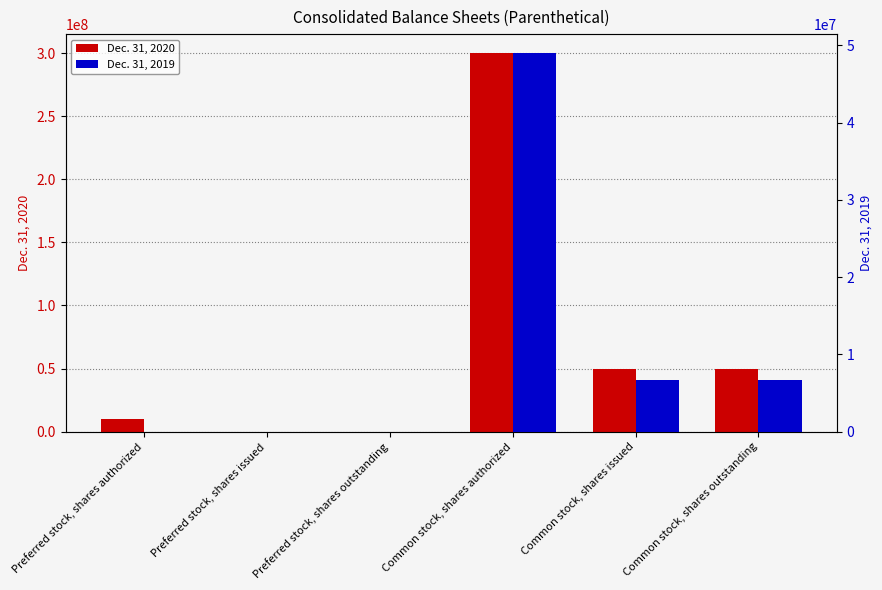

What position from the right is Preferred stock, shares authorized?

6